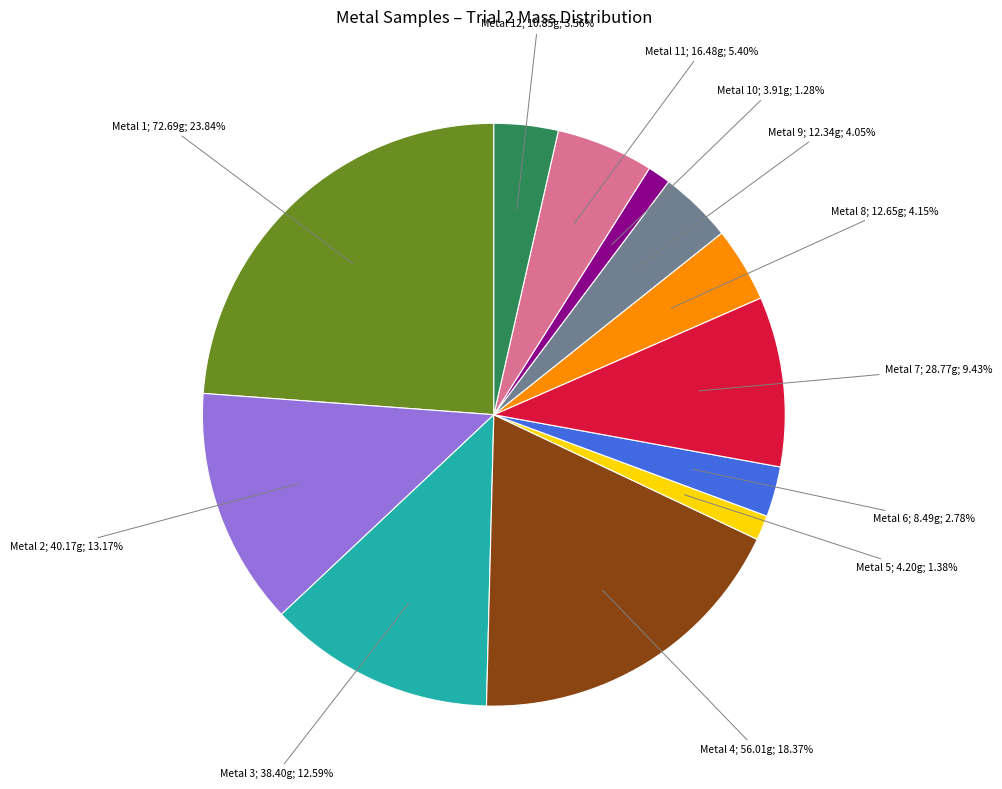

Is there a majority slice in this chart?

No